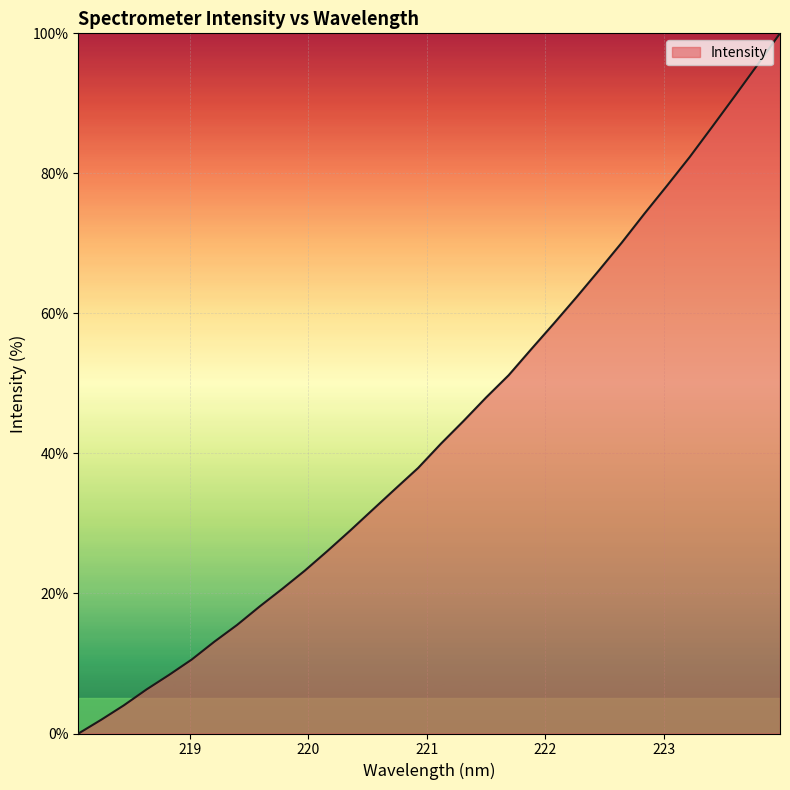

What is the maximum value shown in the chart?

100.0